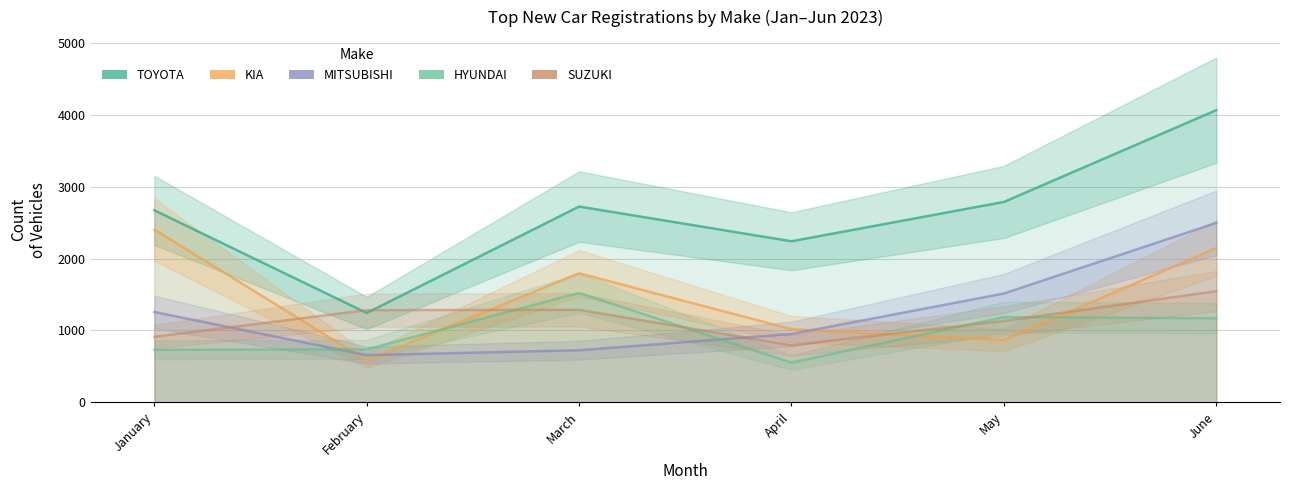

At May, list the series in order from smallest to largest.

KIA, SUZUKI, HYUNDAI, MITSUBISHI, TOYOTA